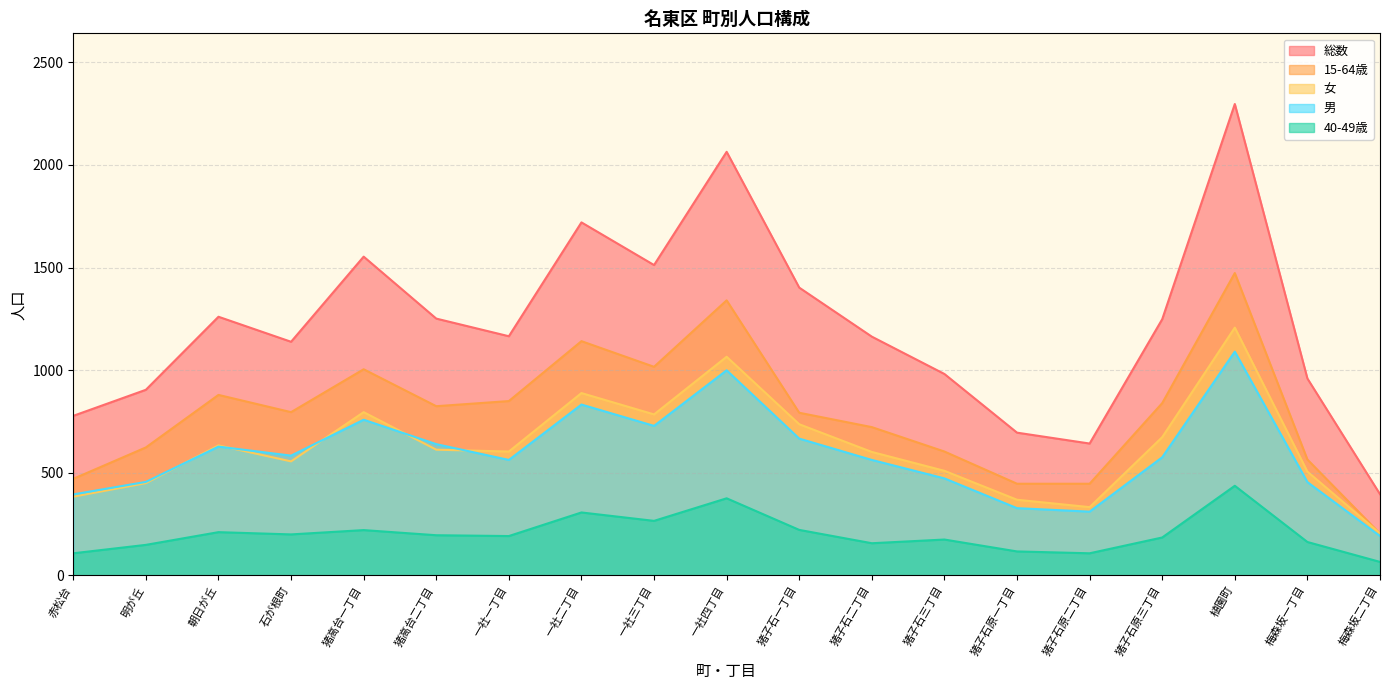

The 男 series shows 454 at 梅森坂一丁目. True or false?

True